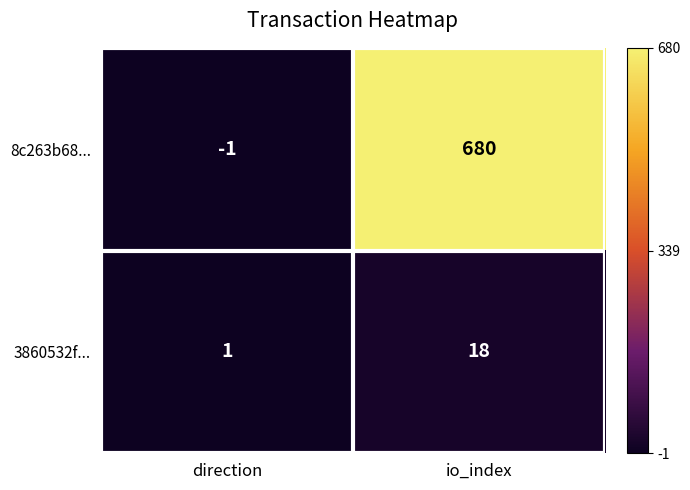

The 3860532f... series shows 12 at io_index. True or false?

False